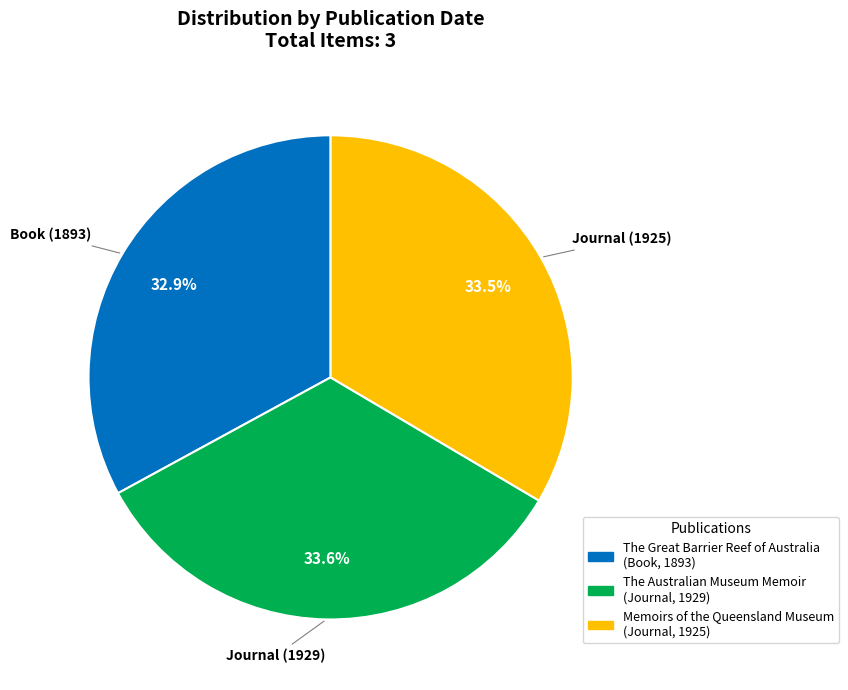

Which category has the smallest portion of the pie?

The Great Barrier Reef of Australia